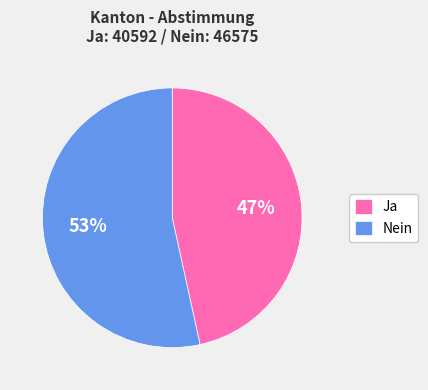

To the nearest percent, what is the average slice percentage?

50%